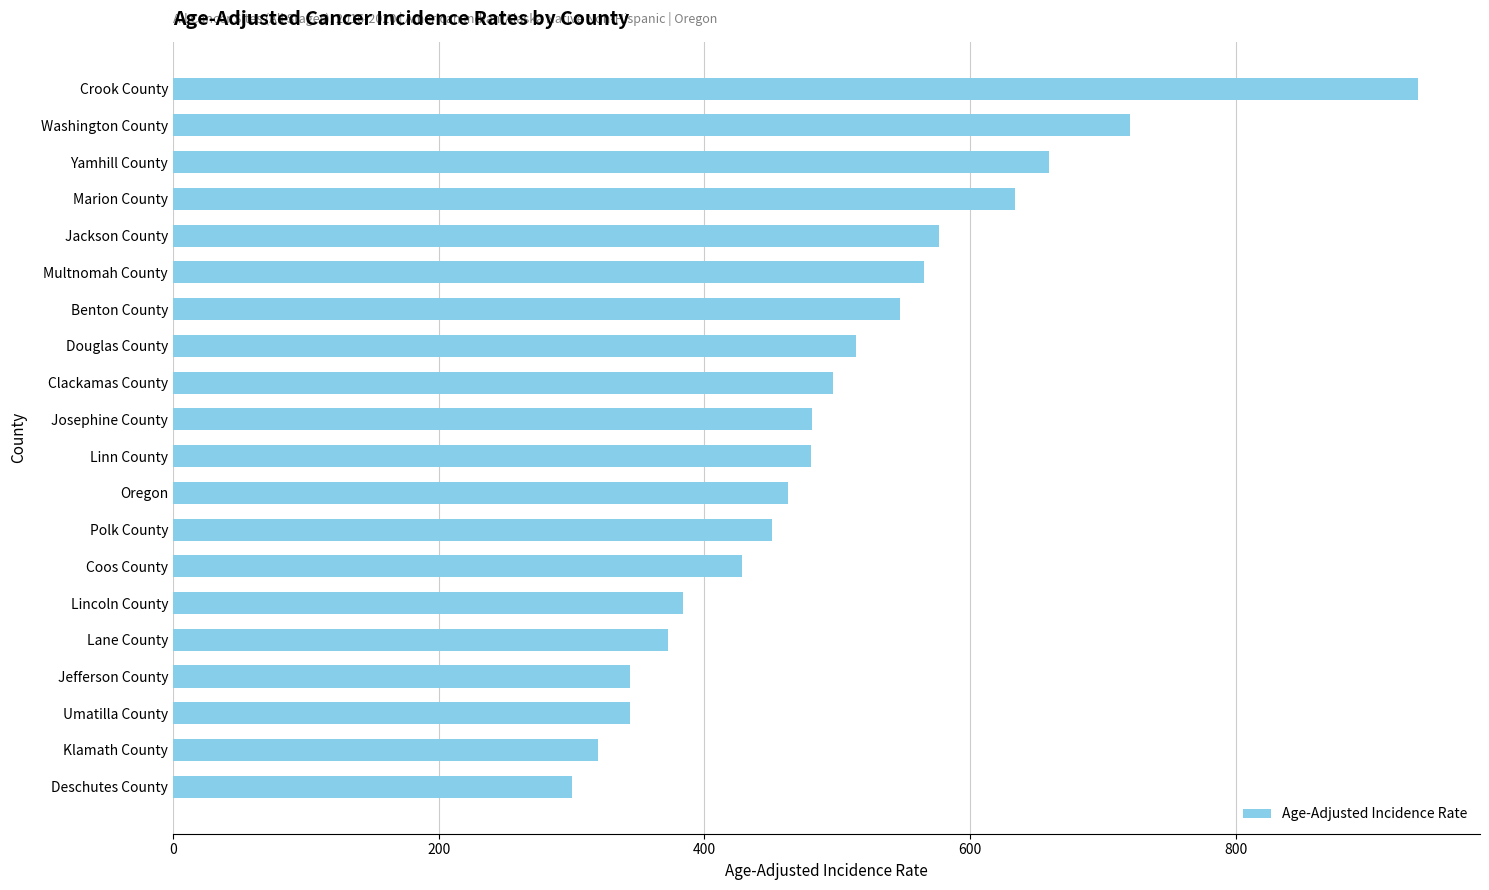

What is the maximum value shown in the chart?

936.7